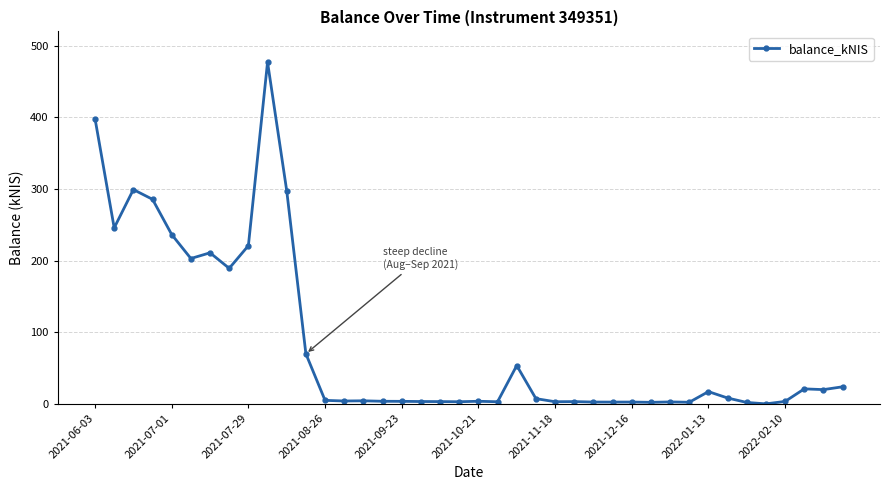

What is the maximum value shown in the chart?

477.1